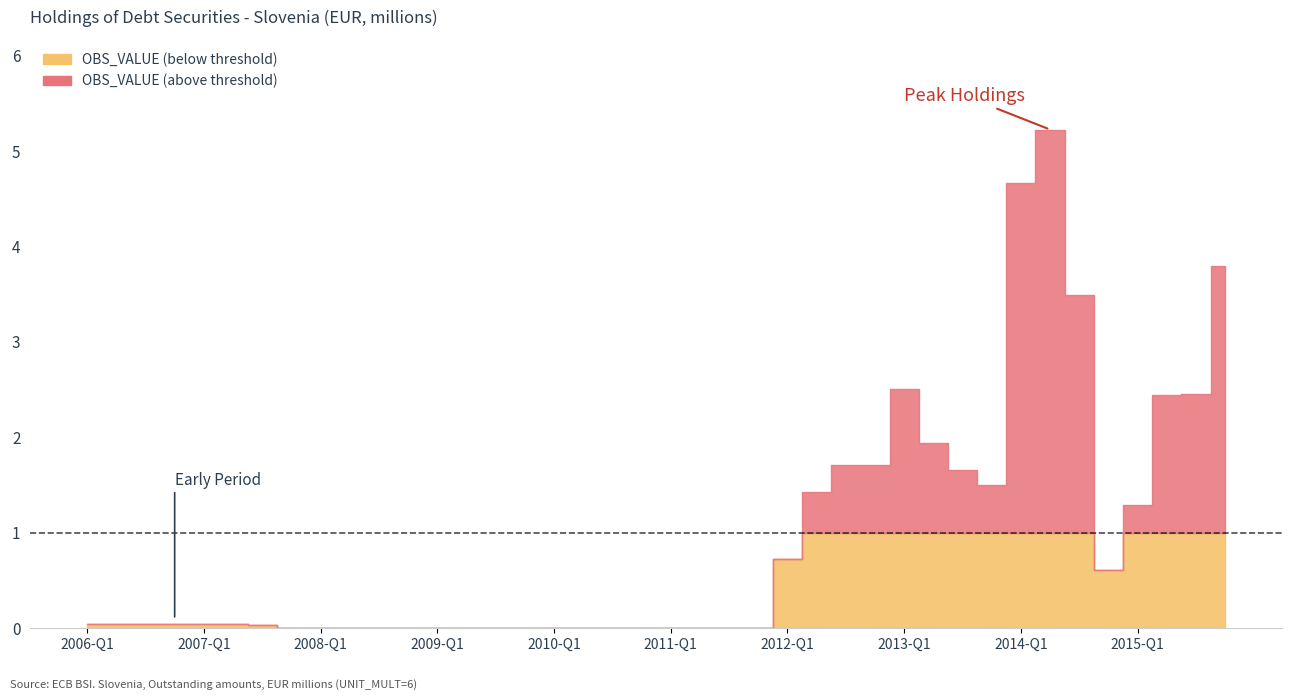

Does the chart have visible grid lines?

No